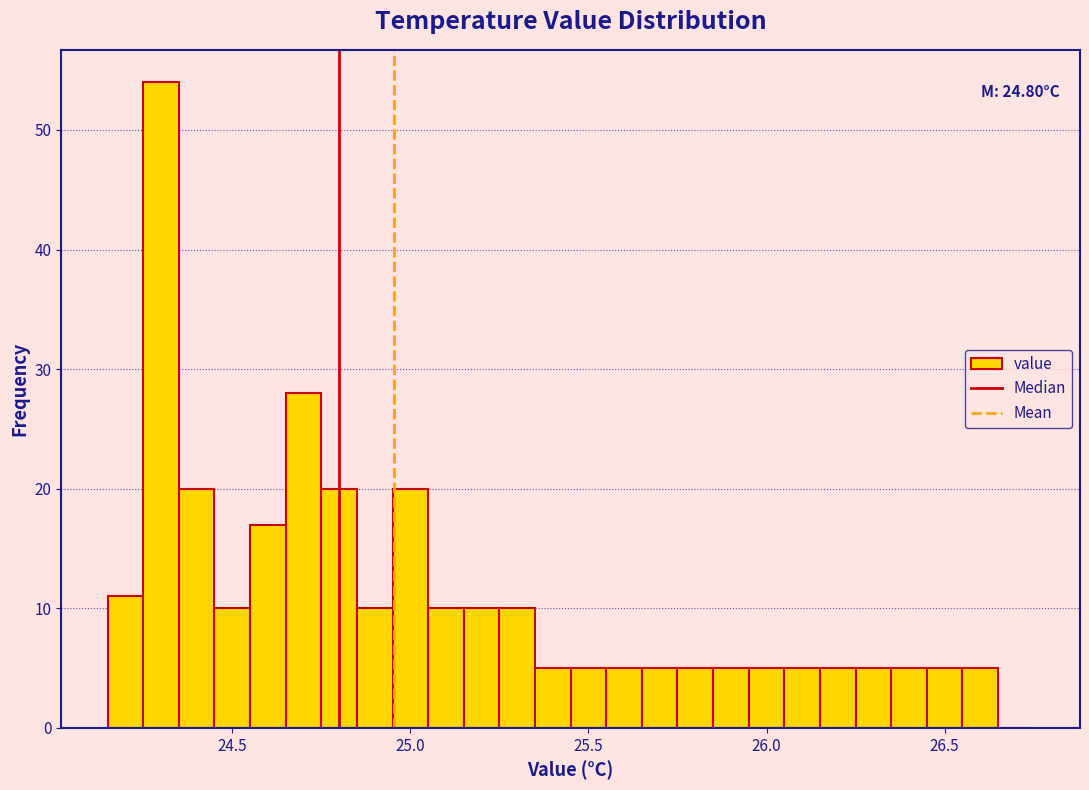

Read against the x-axis, roughly where is the centre of the tallest bar?

24.30